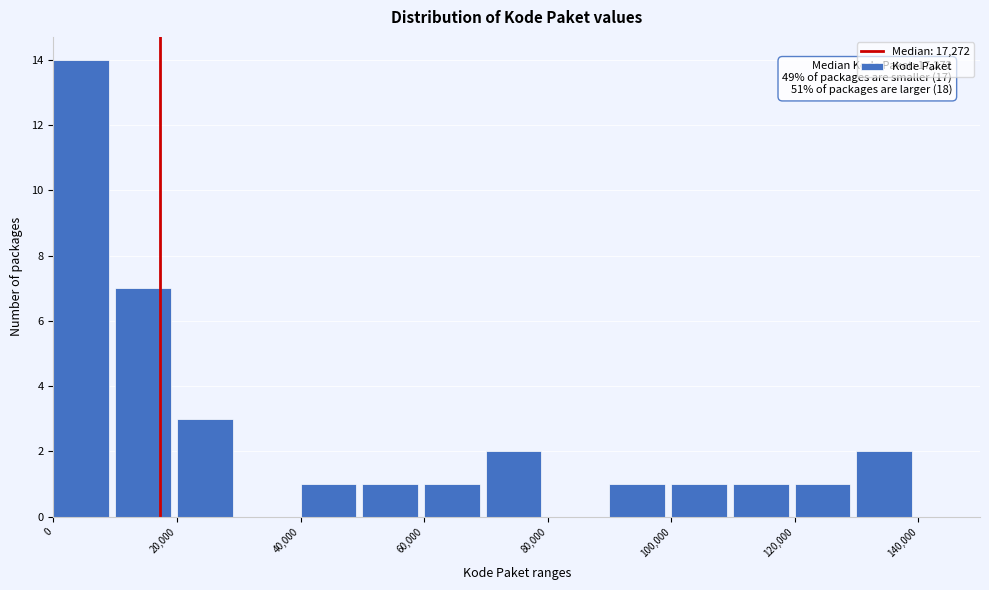

Over which range of the x-axis is the bar tallest?

0 to 10000